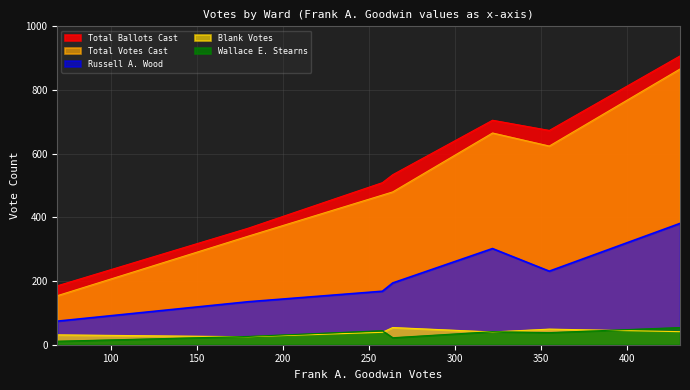

Rank the series by their maximum value, from lowest to highest.

Wallace E. Stearns, Blank Votes, Russell A. Wood, Total Votes Cast, Total Ballots Cast